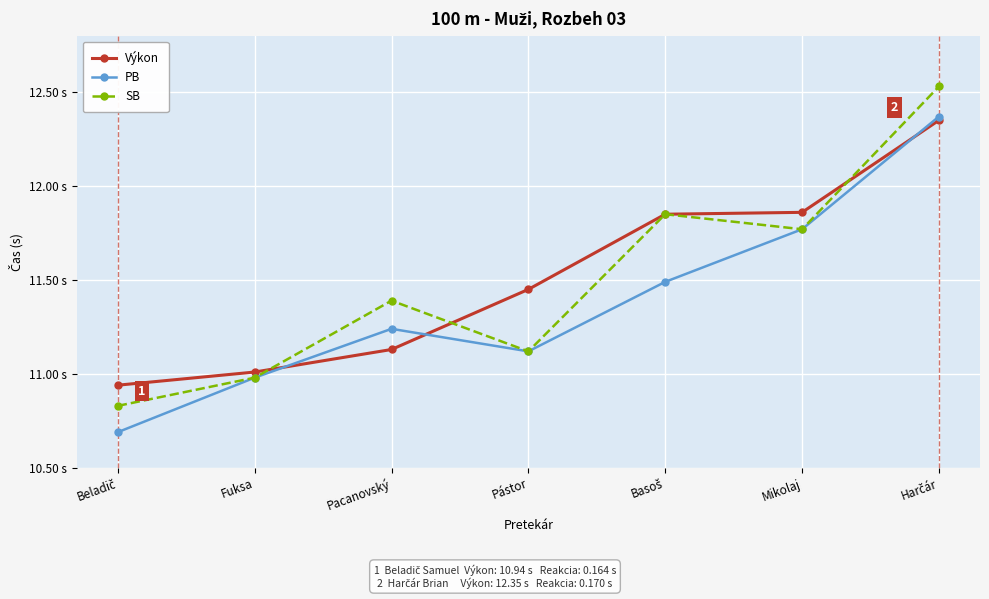

What are all the series names shown in the legend?

Výkon, PB, SB